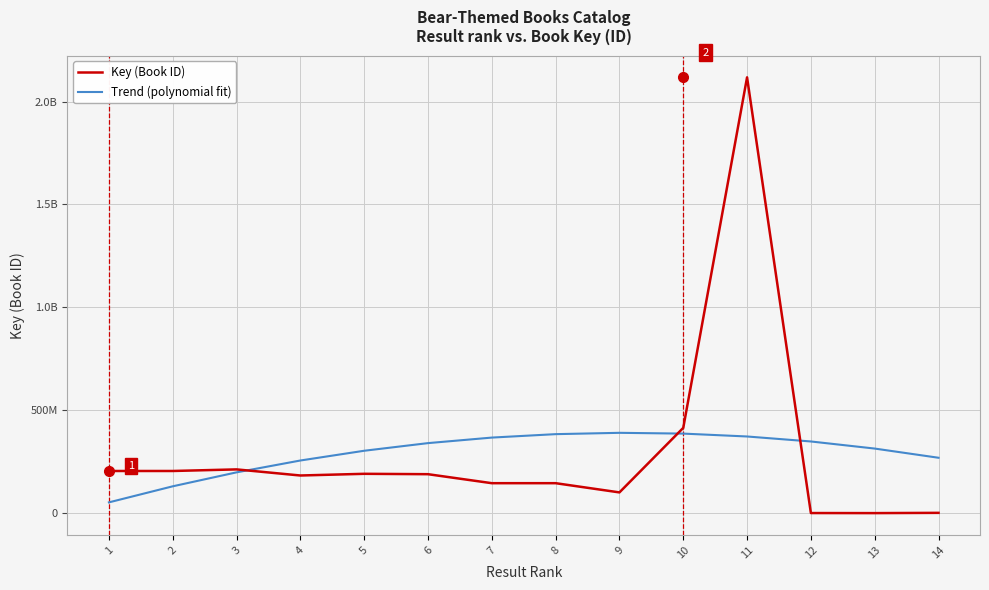

What is the greatest value displayed?

2117856741.0